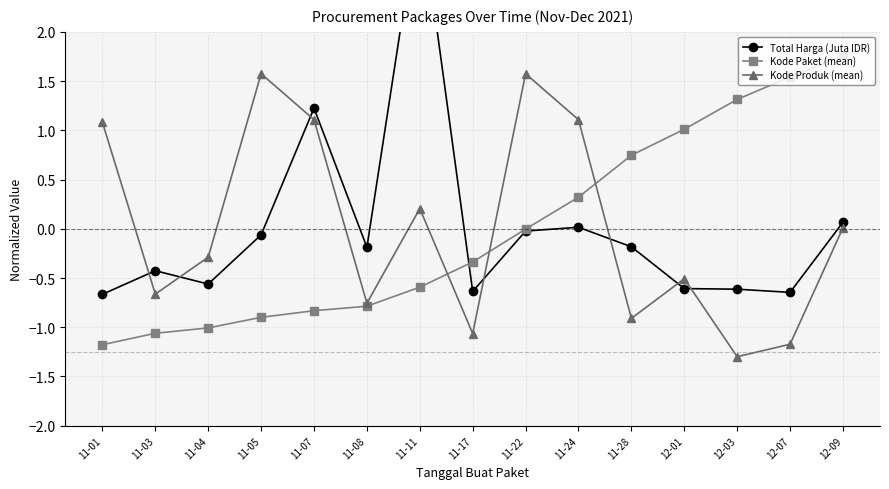

What position from the left is 11-04?

3